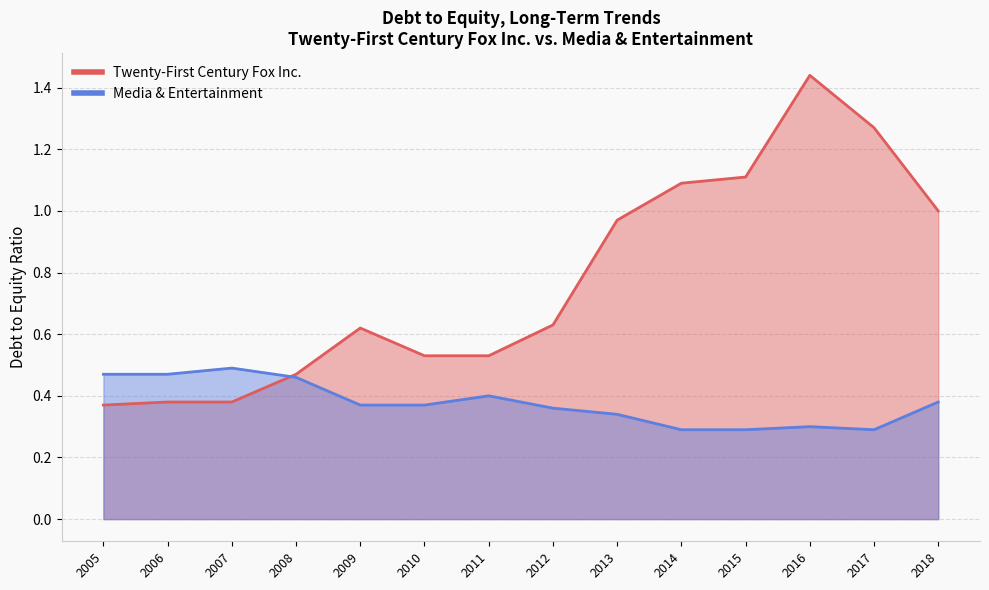

Rank the series by their maximum value, from highest to lowest.

Twenty-First Century Fox Inc., Media & Entertainment